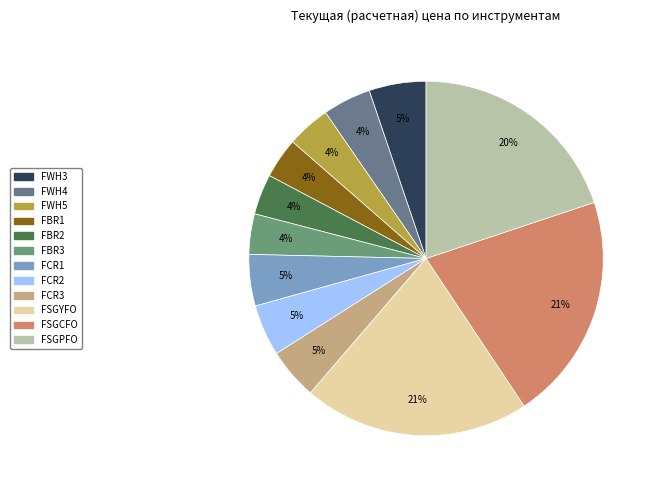

To the nearest percent, what is the average slice percentage?

8%